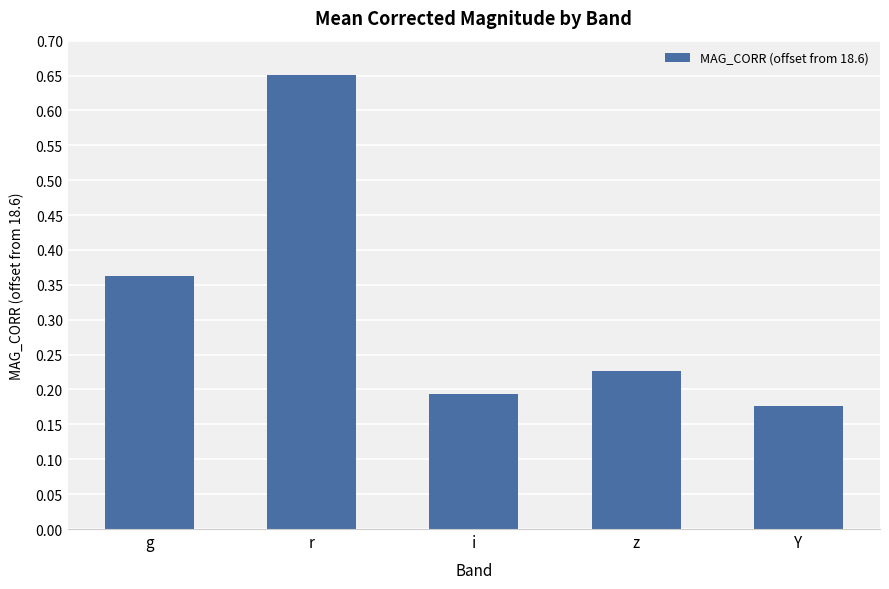

At which category does the chart reach its minimum across all series?

Y